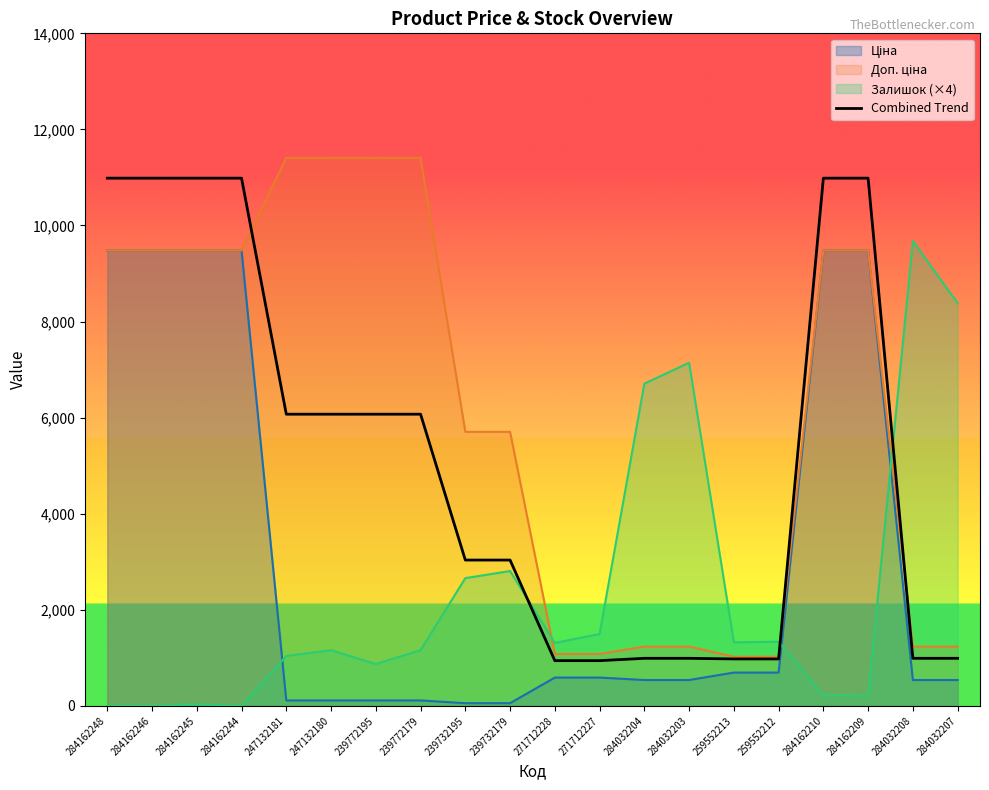

What is the change in value from 239772179 to 259552213?

-5094.4